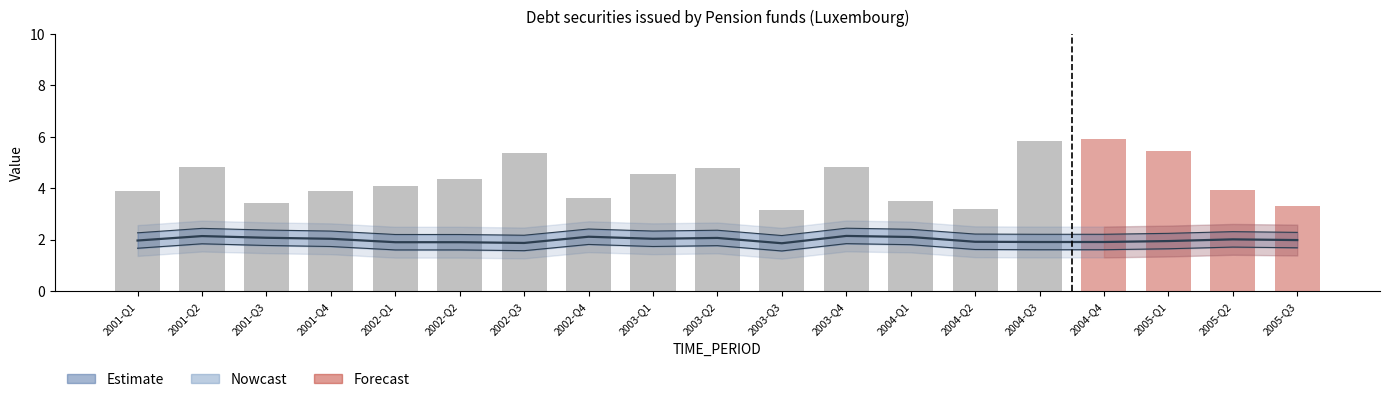

True or false: UNIT_MULT has a value of 6 at 2004-Q3.

True